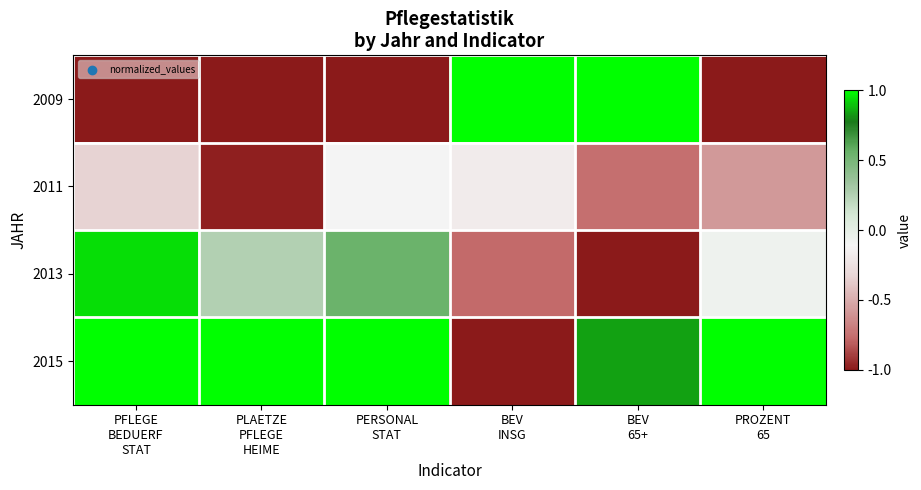

Which has a higher value, PERSONAL
STAT or BEV
INSG?

BEV
INSG